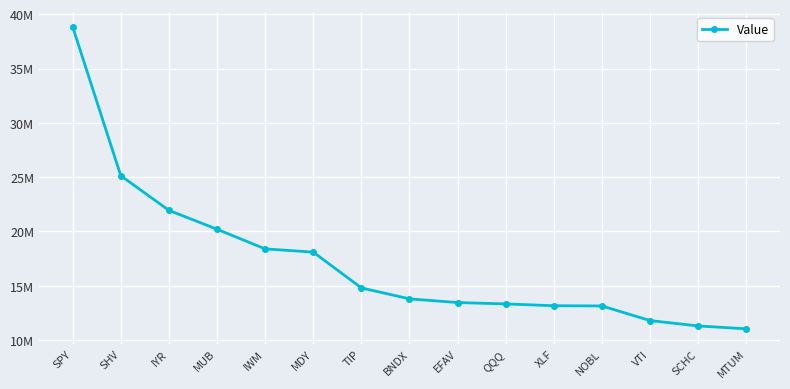

The chart shows a value of 14807000 at TIP. True or false?

True